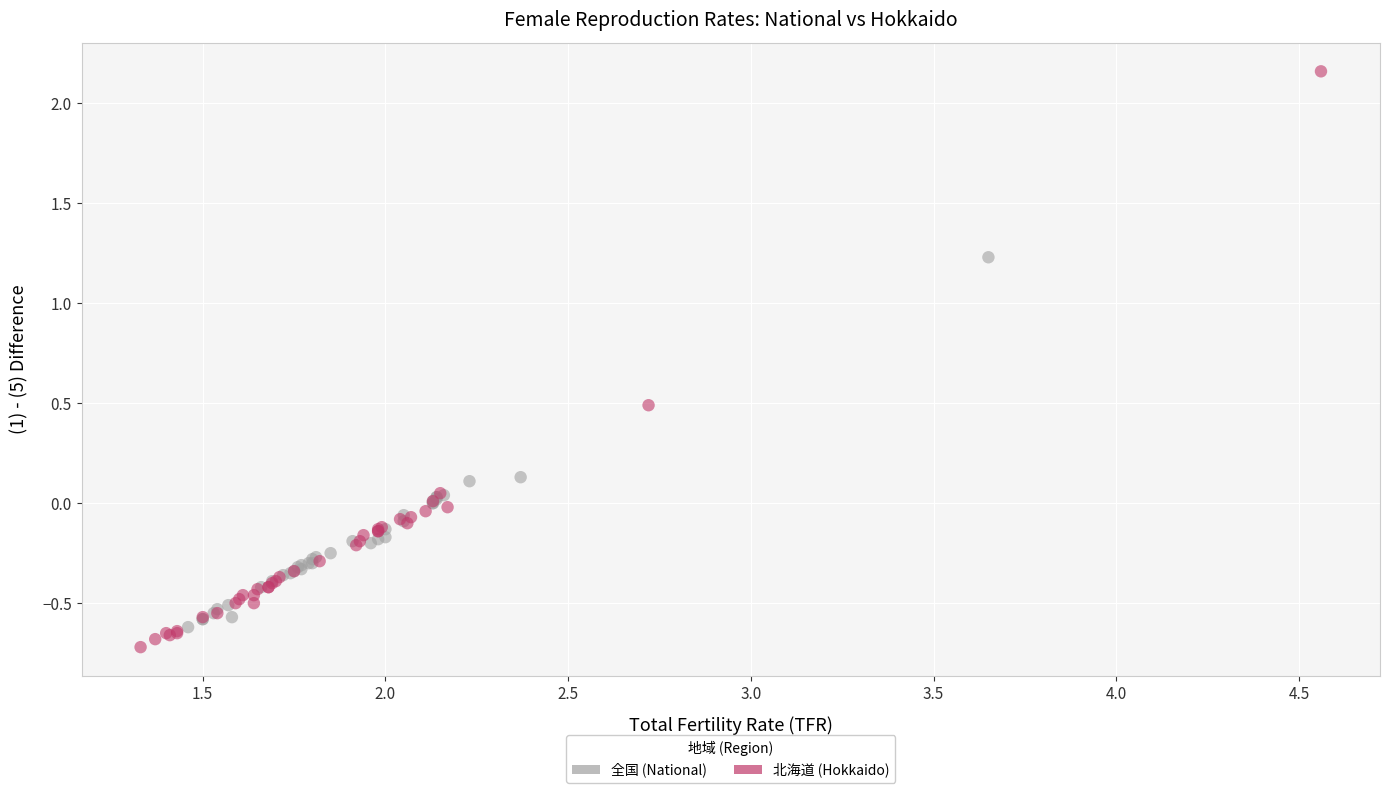

Which series reaches the maximum Y coordinate?

北海道 (Hokkaido)